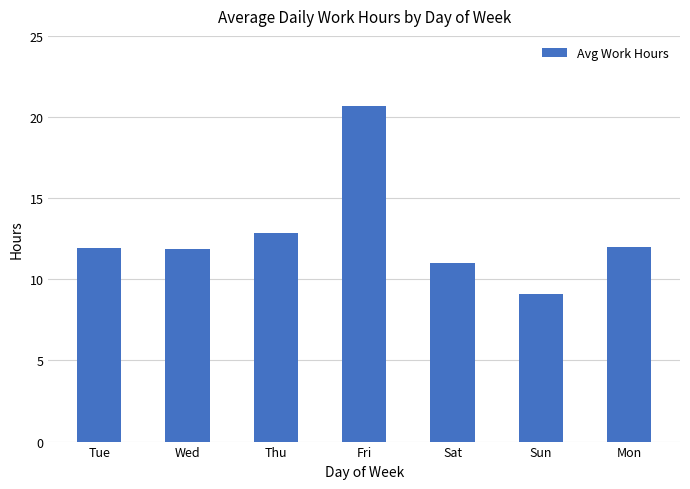

Is it true that the value at Mon is 12.0?

True